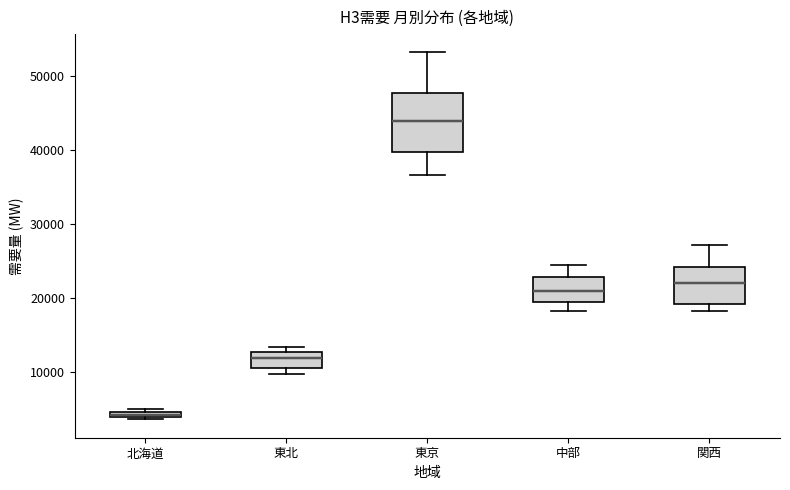

Where is the lower edge of the box for 東北 on the y-axis? The values are not printed on the chart, so give them approximately, as read against the axis.

10000